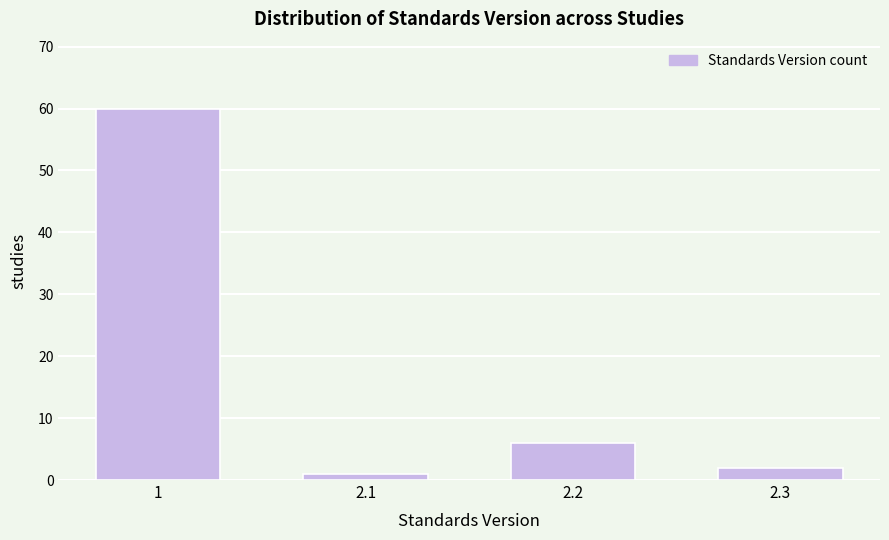

Reading left to right, extract all data points from this chart.

60	1	6	2